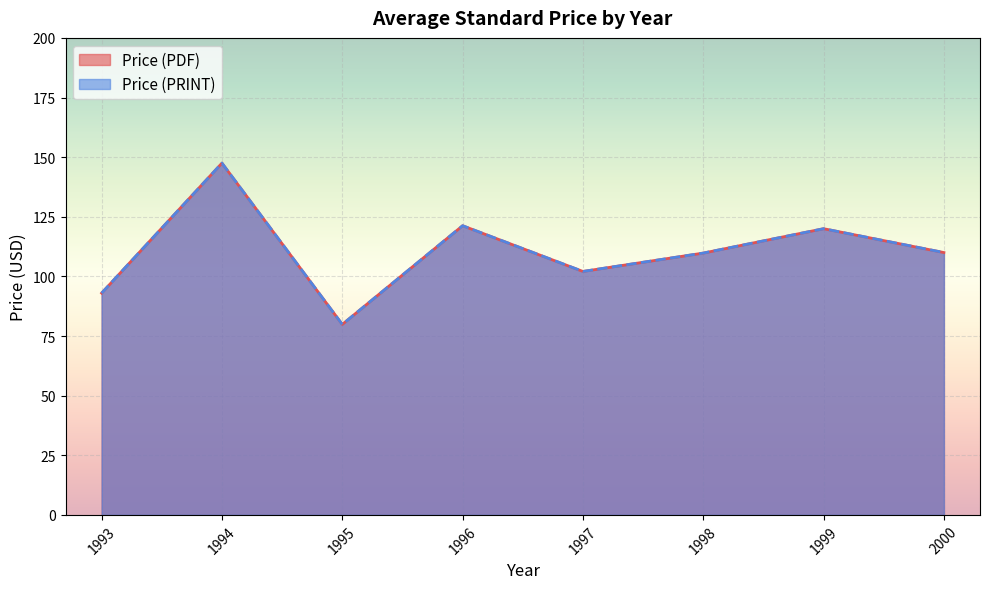

Where is the first local minimum for Price (PDF)?

1995